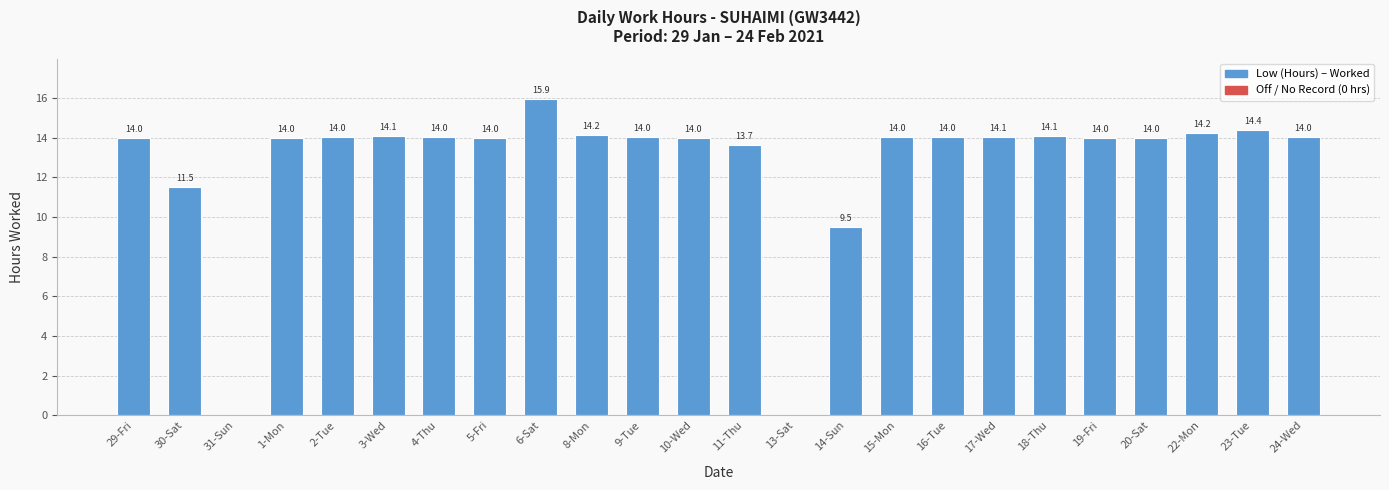

What is the change in value from 5-Fri to 13-Sat?

-14.0